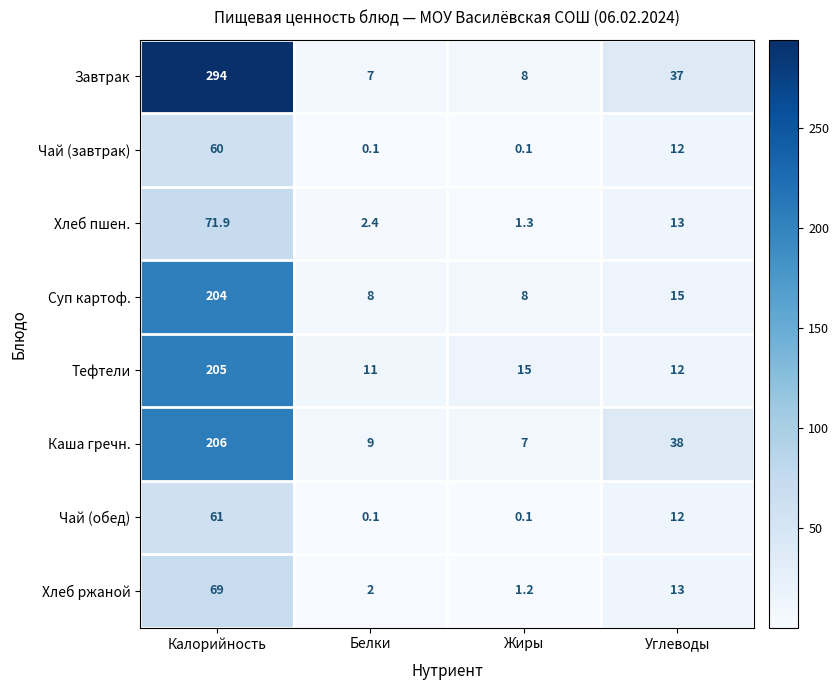

What is the total value across all series at Жиры?

40.7